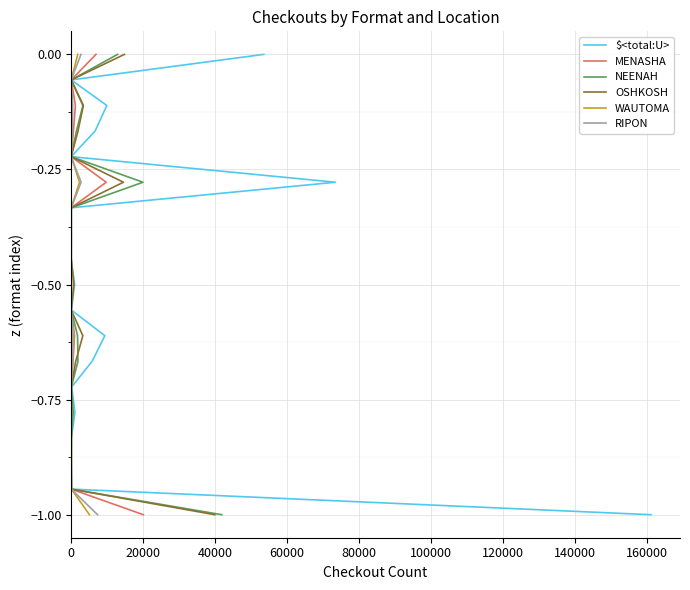

True or false: RIPON and MENASHA intersect in this chart.

False